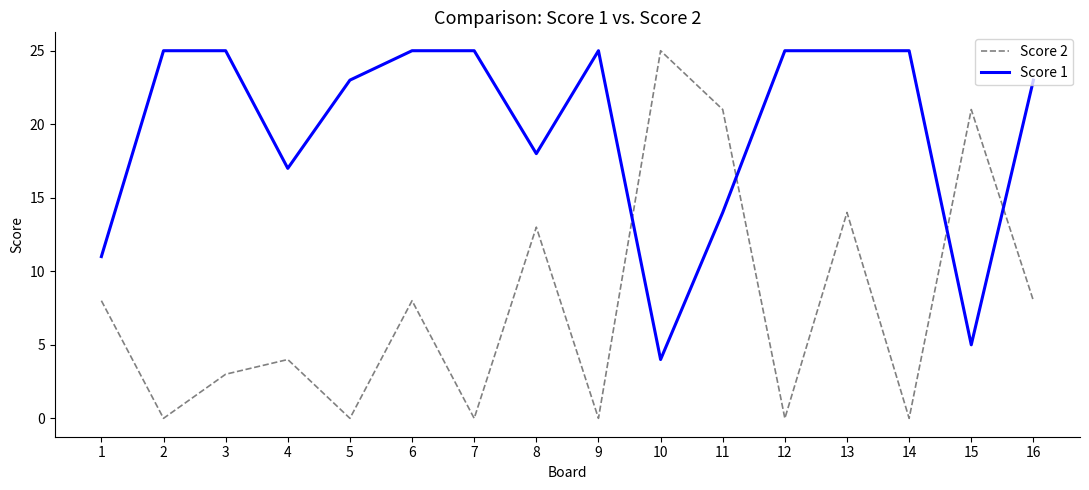

True or false: Score 2 has more than 2 interior local peaks.

True